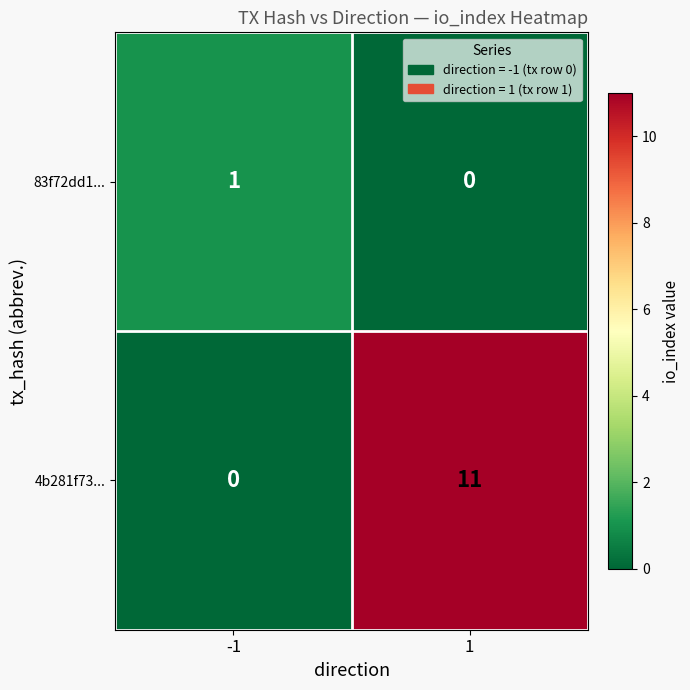

Reading left to right, extract all data points from this chart.

83f72dd1...: -1=1	1=0
4b281f73...: -1=0	1=11